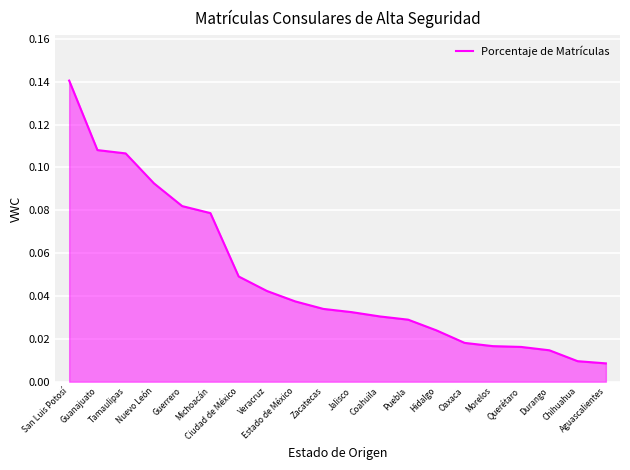

Does the chart display data point markers on the line(s)?

No